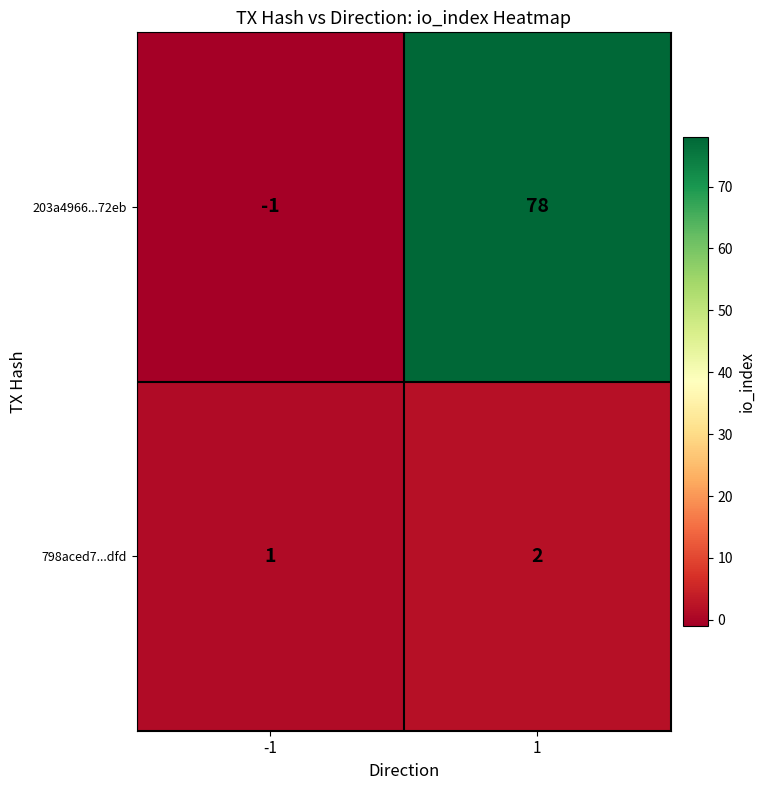

What is the maximum value for 203a4966...72eb?

78